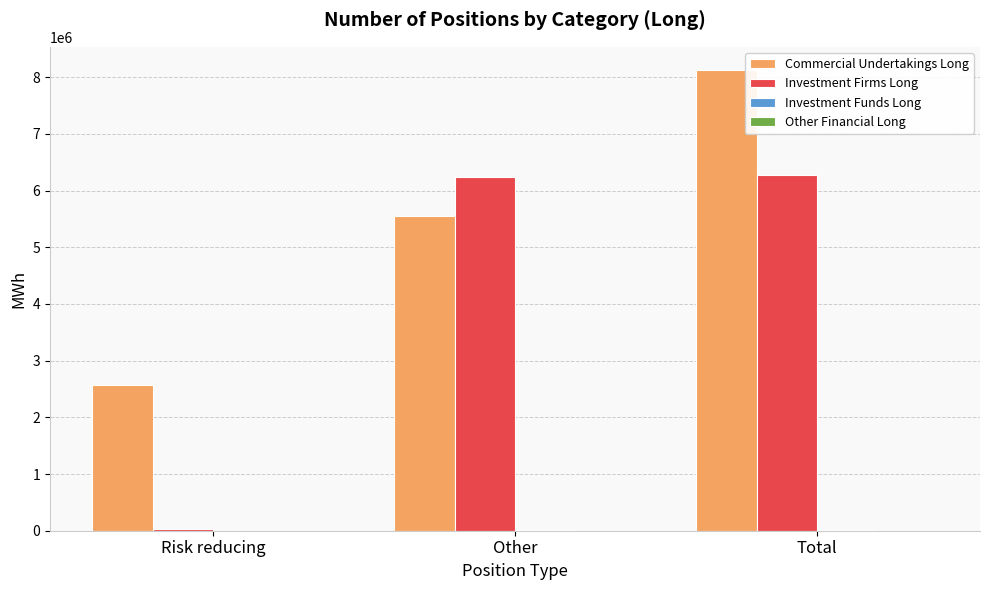

The value of Commercial Undertakings Long at Risk reducing is 2571022. True or false?

True